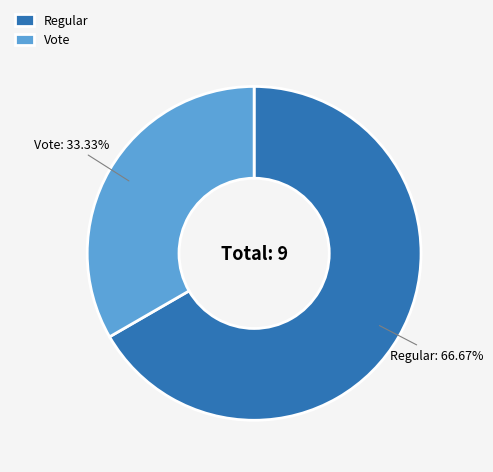

To the nearest percent, what is the combined percentage of Regular and Vote?

100%